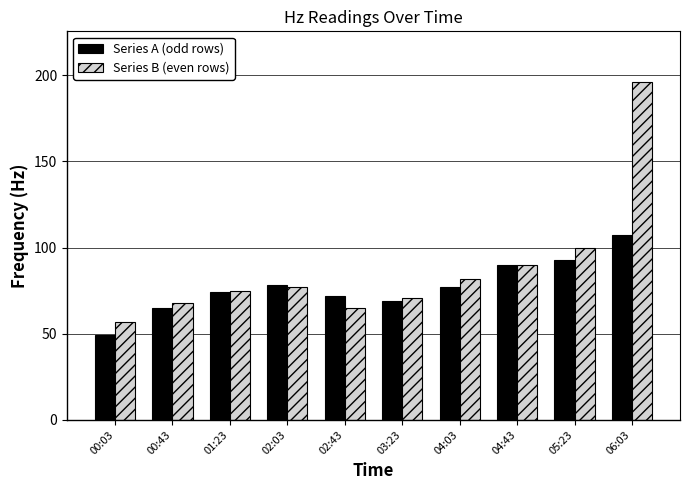

List the series in order of their overall mean, highest first.

Series B (even rows), Series A (odd rows)